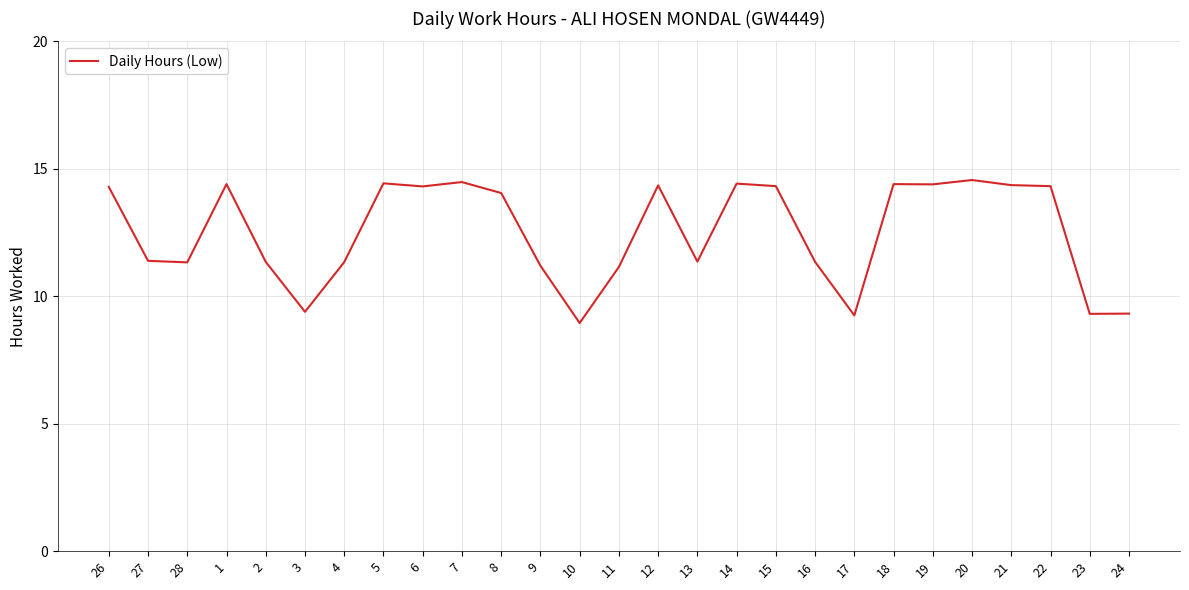

The chart shows a value of 5.1 at 17. True or false?

False